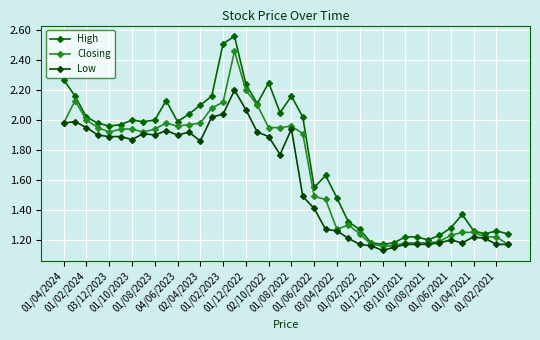

Is this an area chart (filled region under the line)?

No